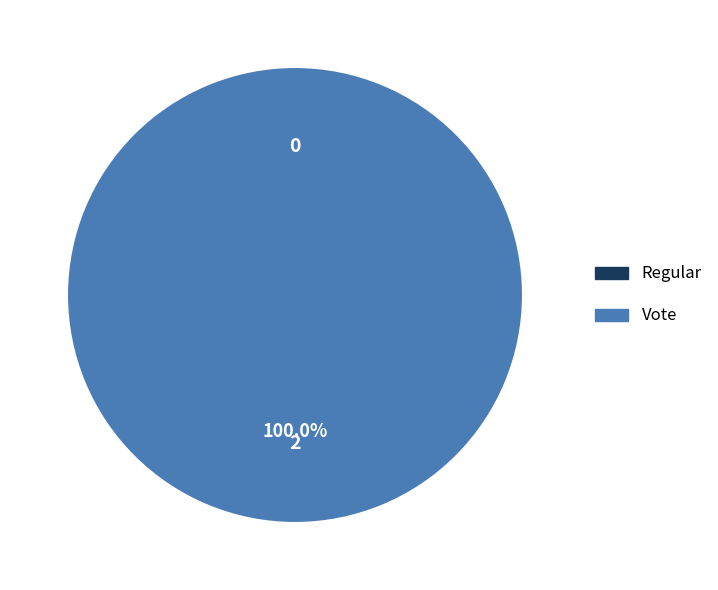

What is the change in value from Regular to Vote?

+2